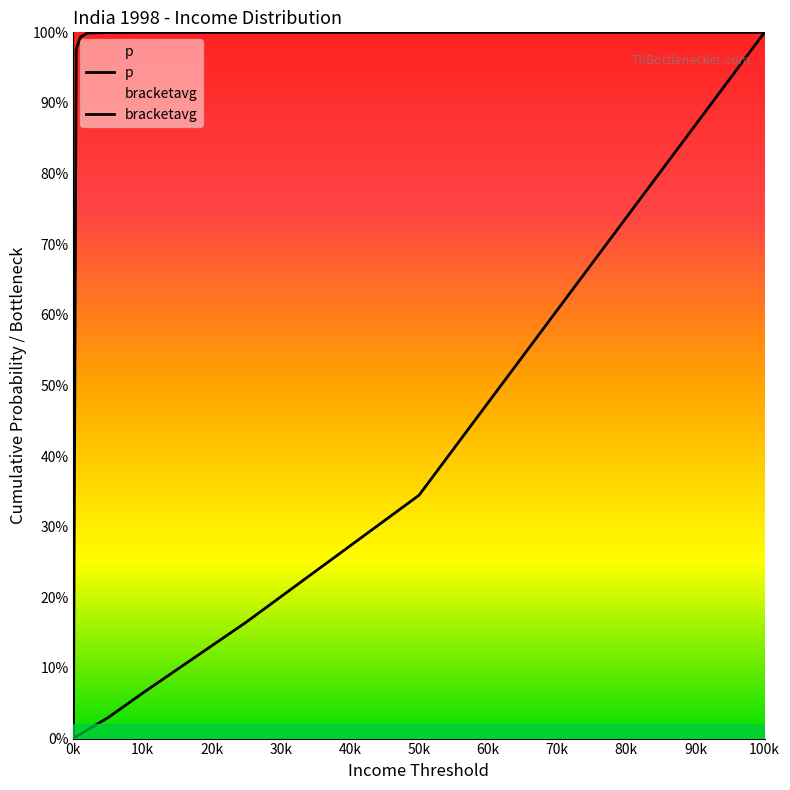

How many data points does each series have?

9